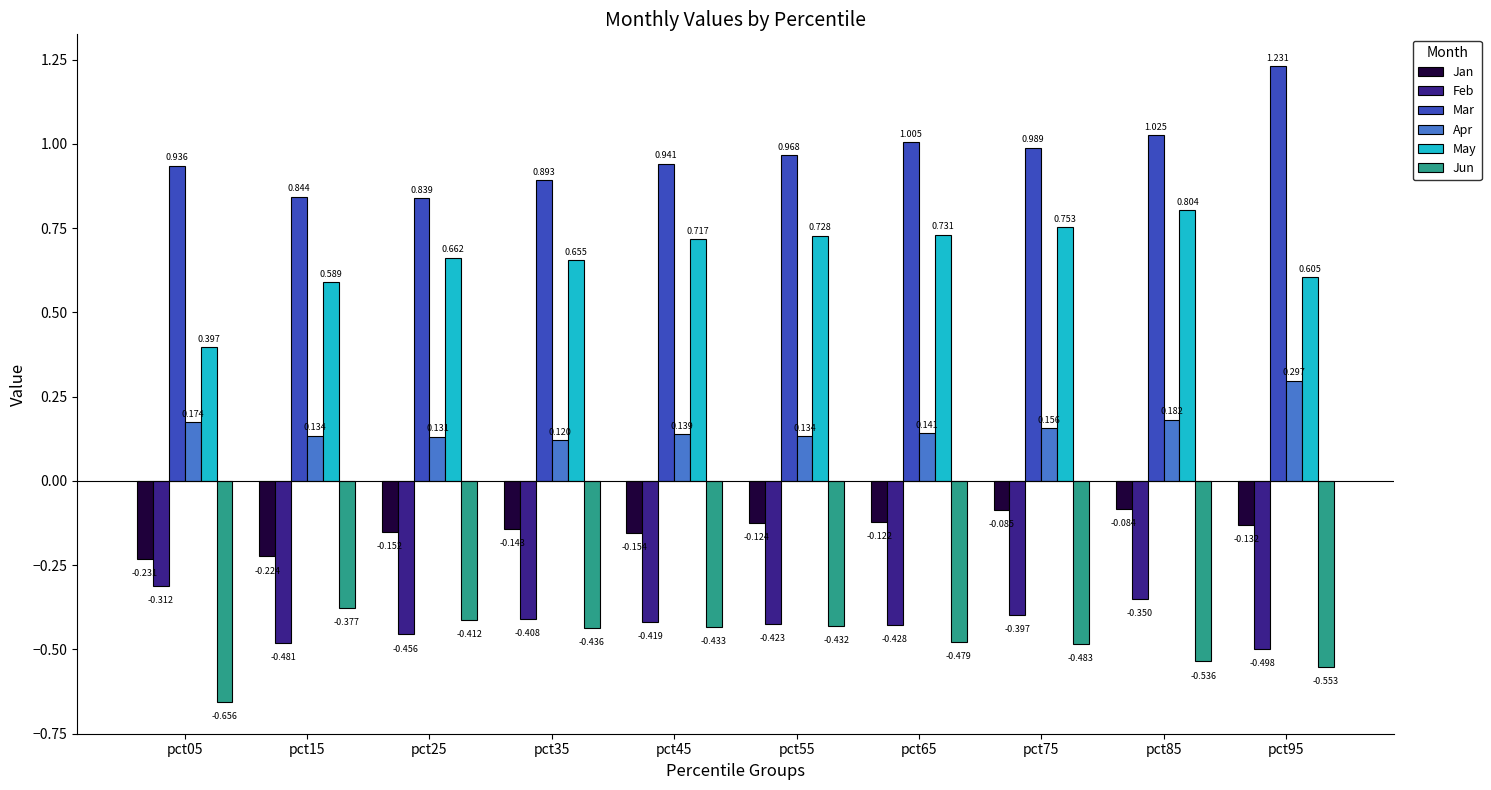

How many Apr values are between 0 and 1?

10